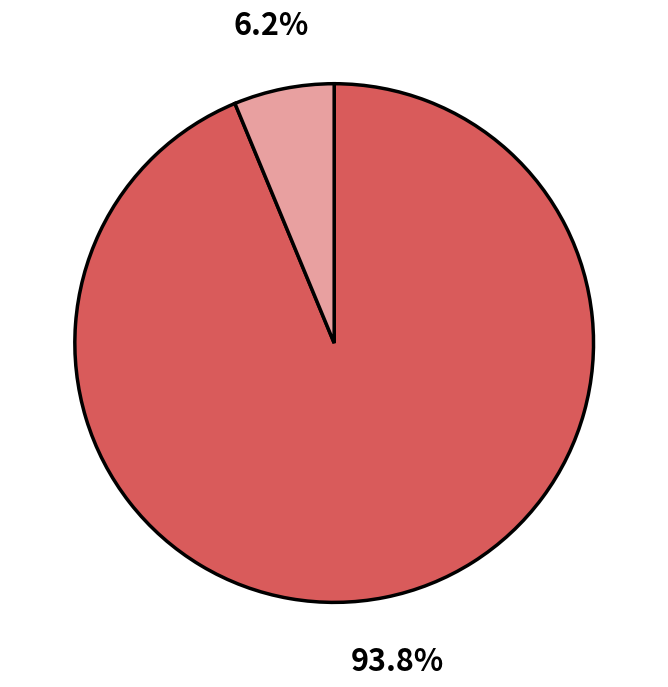

Does any single category account for the majority?

Yes